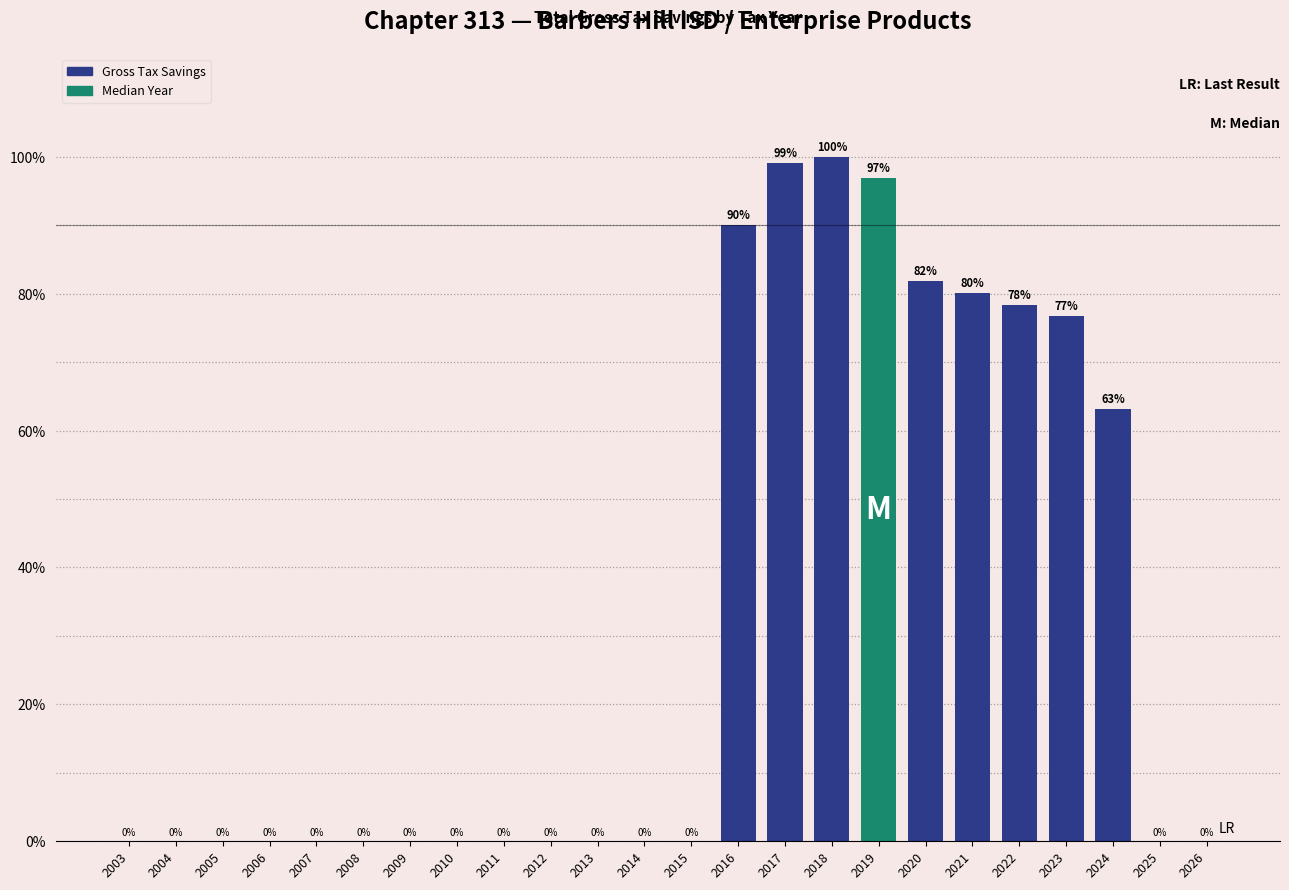

Is it true that the value at 2016 is 154.2?

False